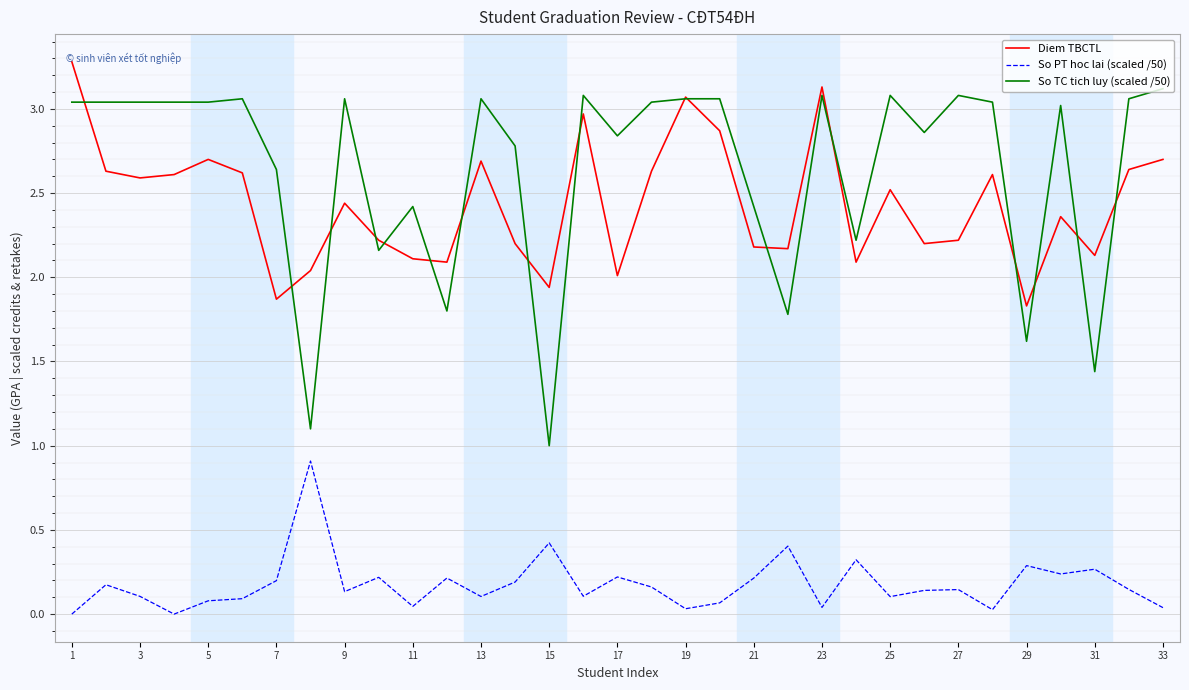

How many categories are shown in the chart?

33